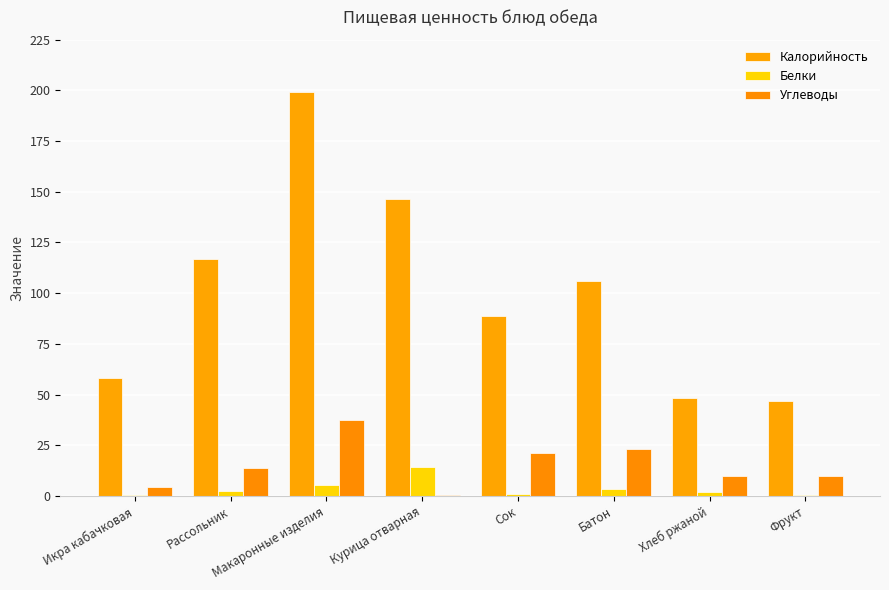

Count the number of categories in the chart.

8